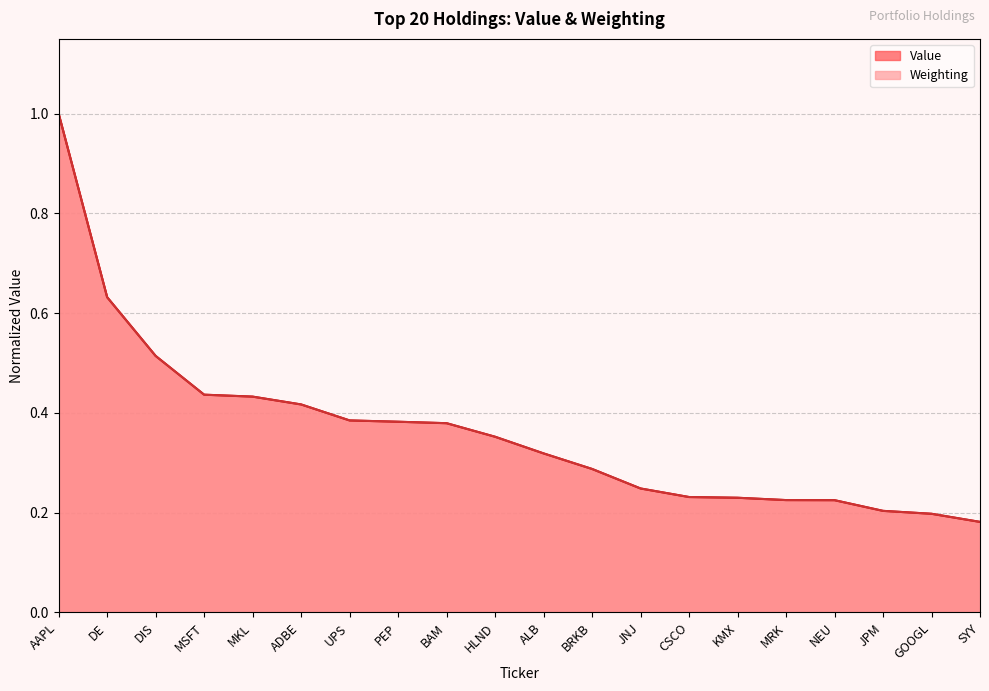

Which label corresponds to the smallest value in the chart?

SYY